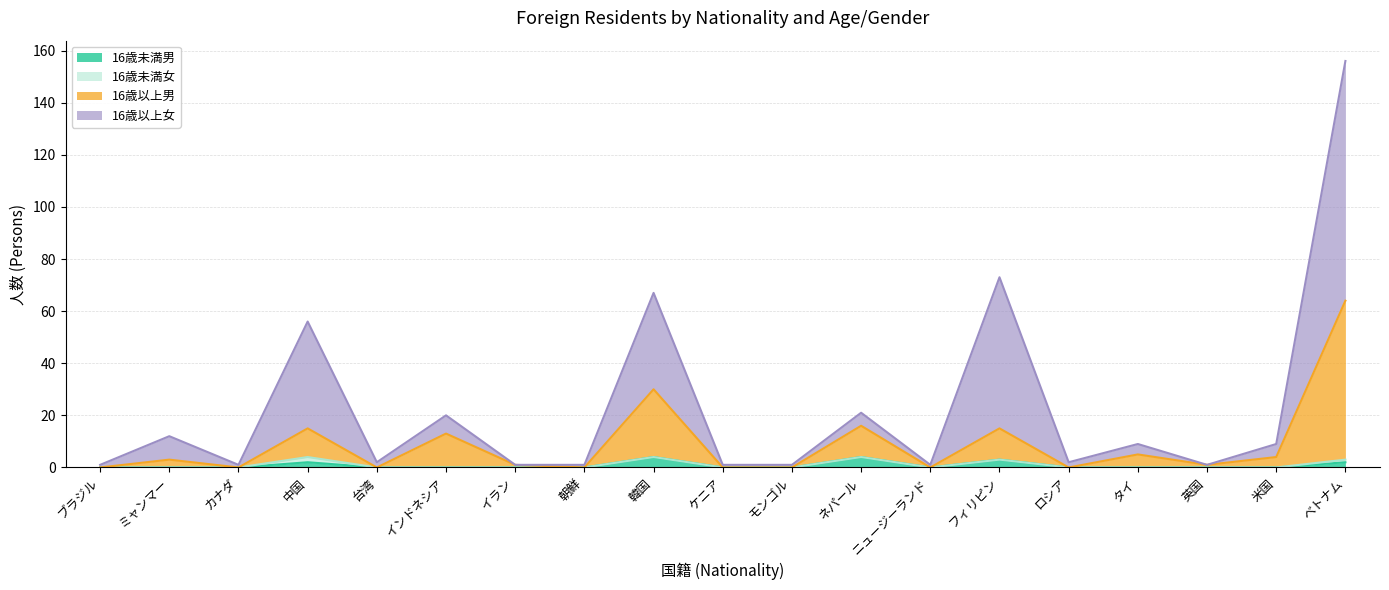

Between インドネシア and ベトナム, which is larger?

ベトナム